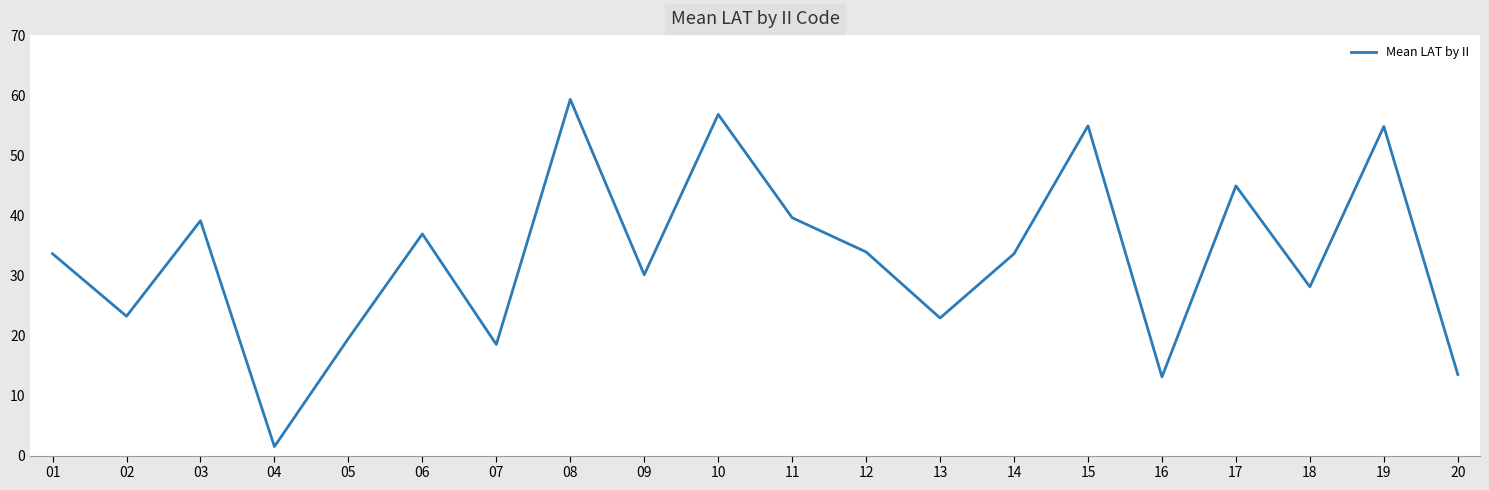

Approximately how many times larger is the value at 15 compared to 04?

36.6